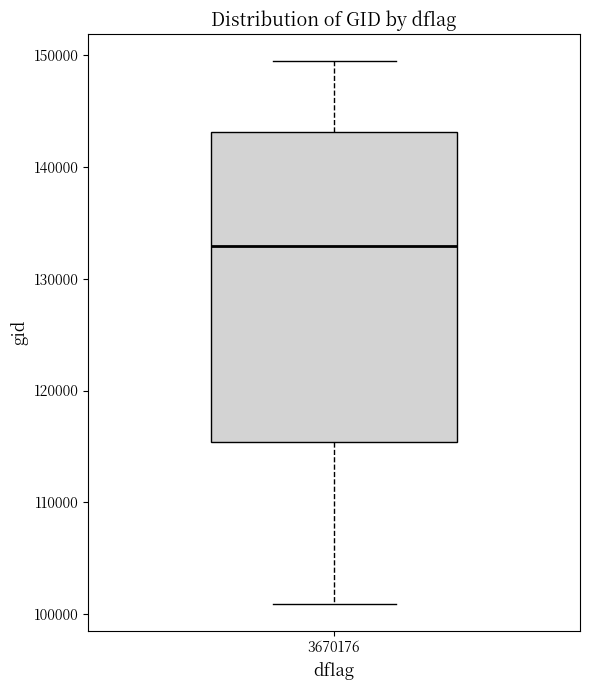

Where does the median line of the box at x = 3670176 sit on the y-axis? The values are not printed on the chart, so give them approximately, as read against the axis.

133000